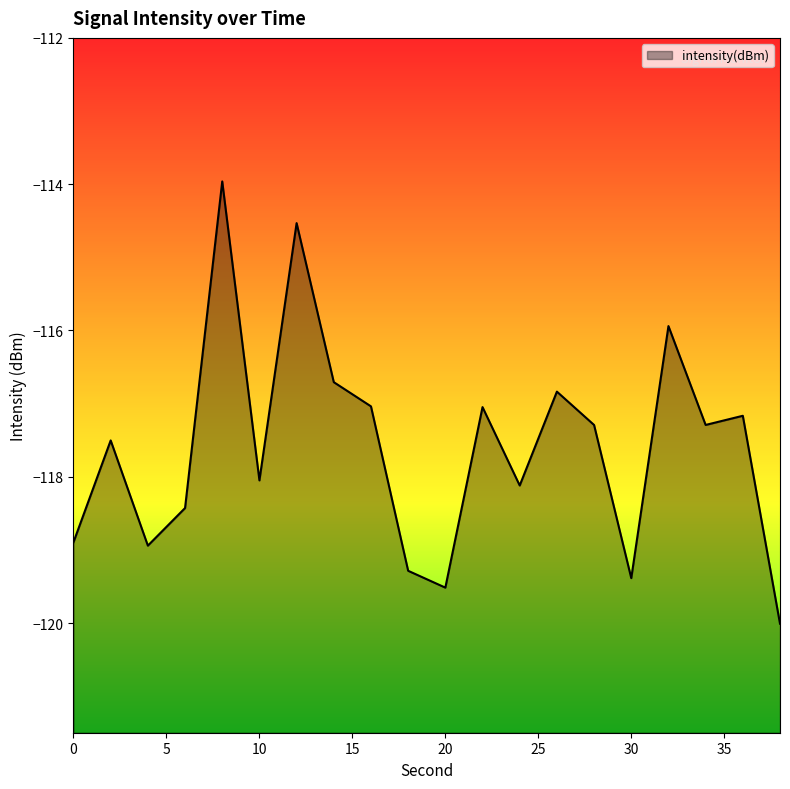

The chart shows a value of -161.4 at 12. True or false?

False